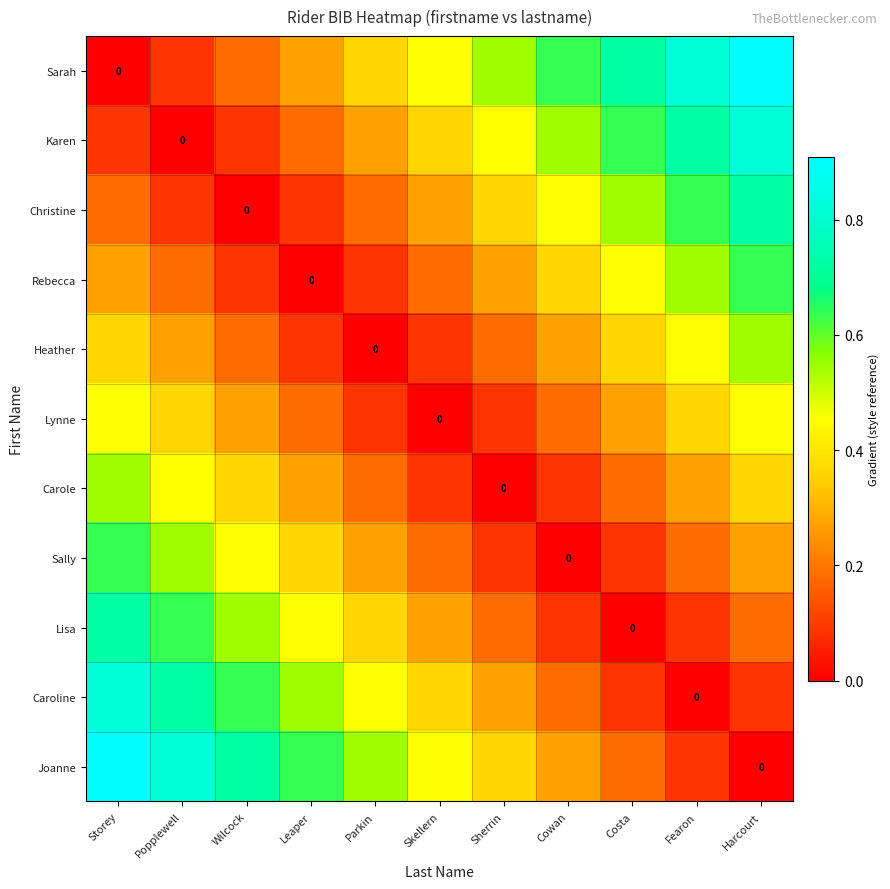

What is the approximate value of Lisa at Leaper?

0.5